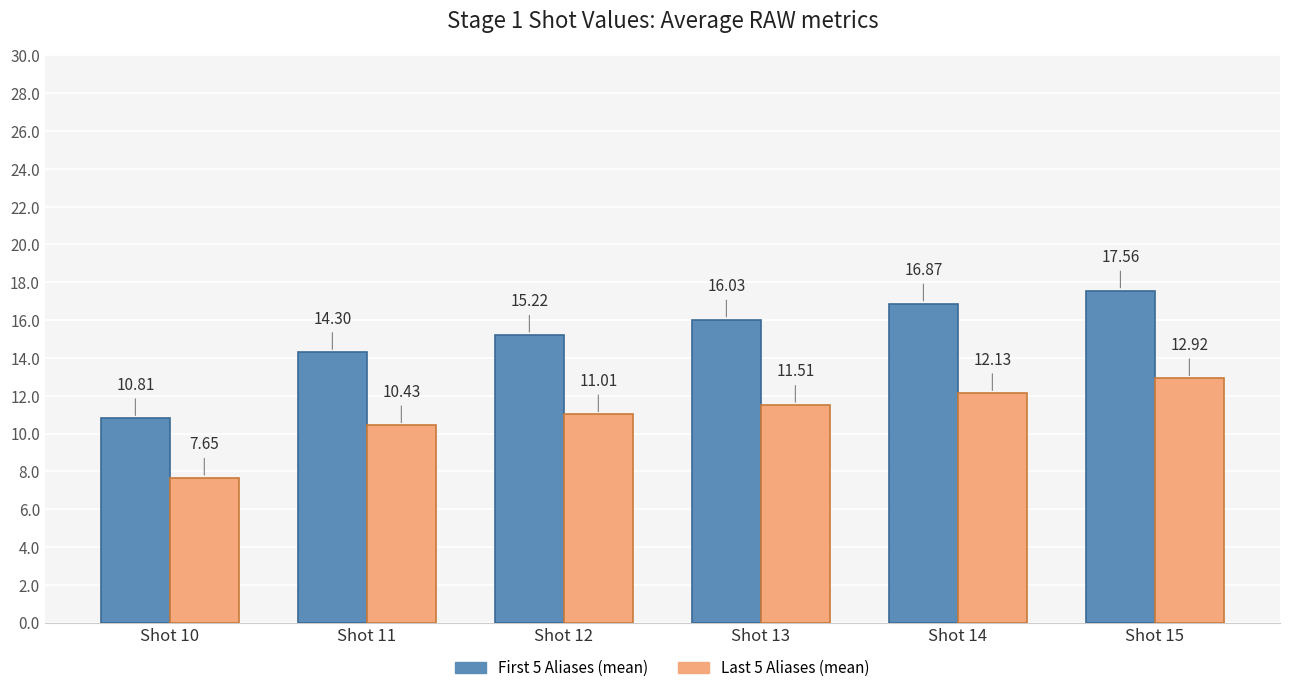

The First 5 Aliases (mean) series shows 16.0 at Shot 13. True or false?

True